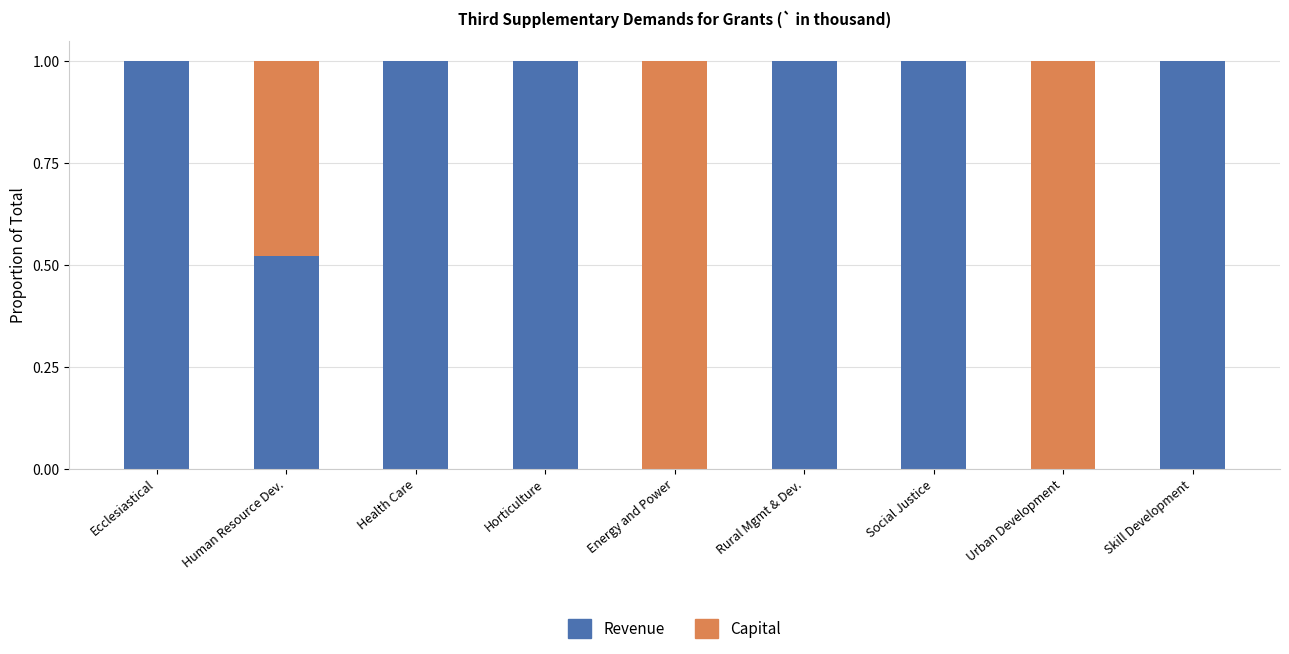

What is the sum of all Revenue values?

6.5